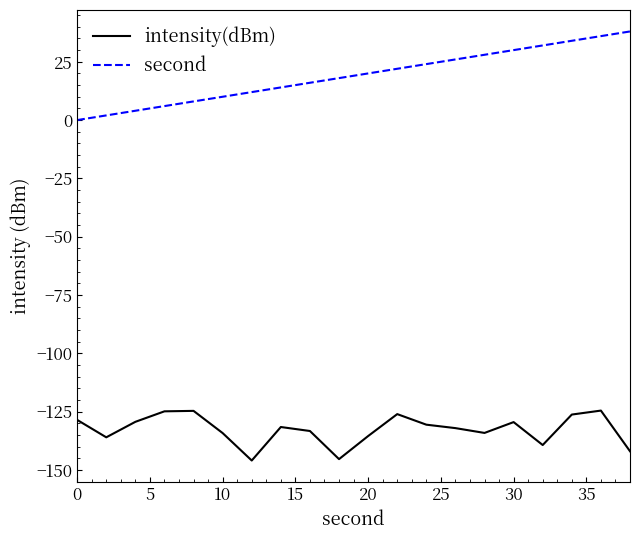

True or false: second and intensity(dBm) cross at least once.

False